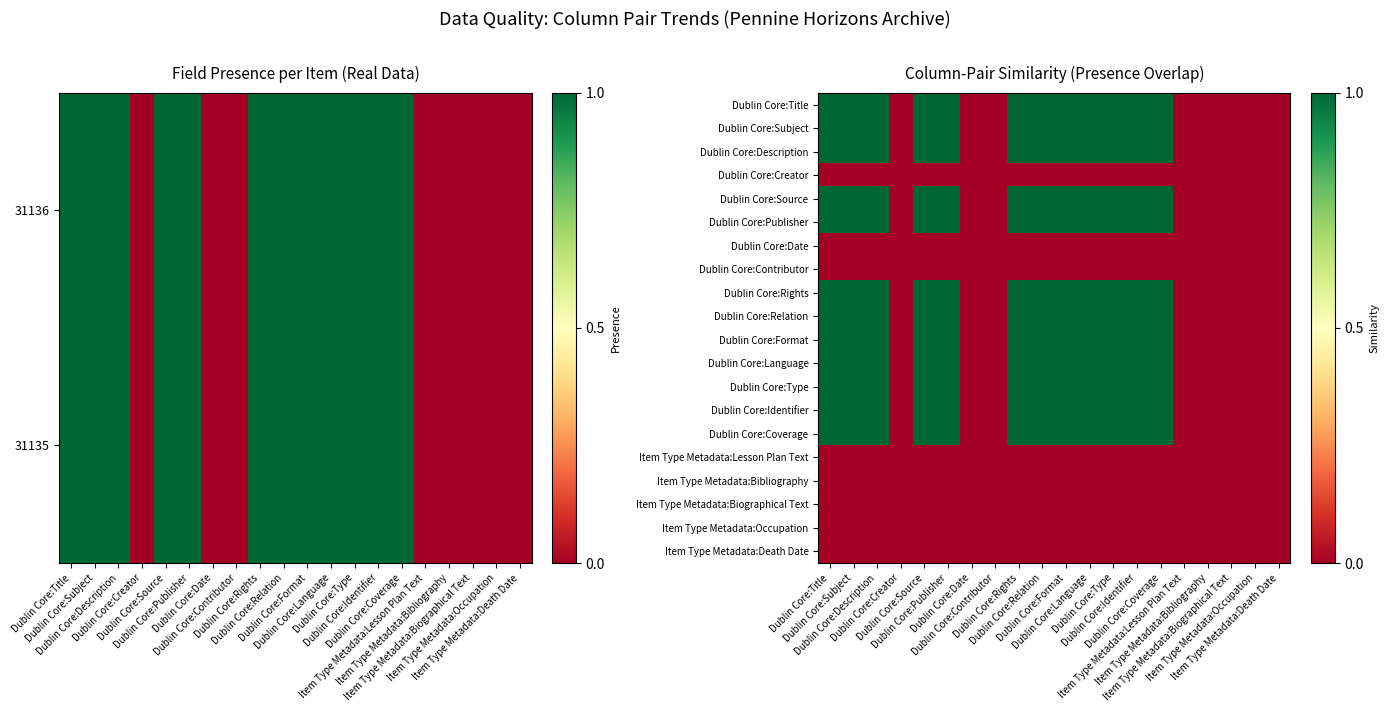

At which category is the sum across all series the highest?

Dublin Core:Title